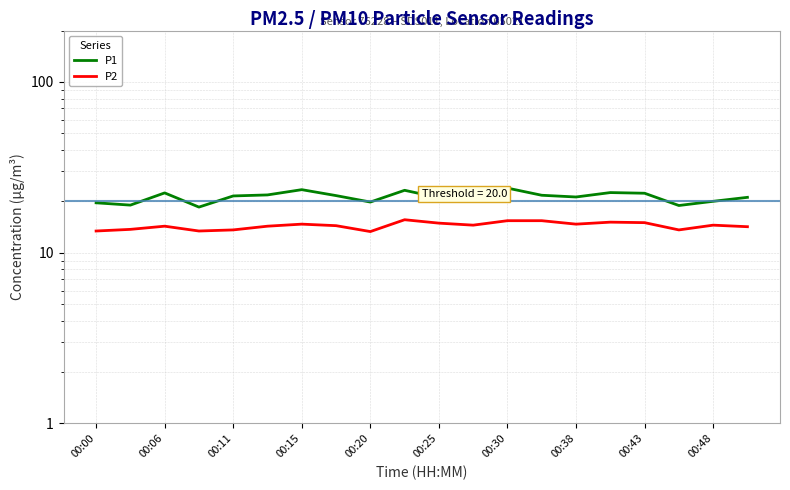

List the series in order of their peak value, highest first.

P1, P2